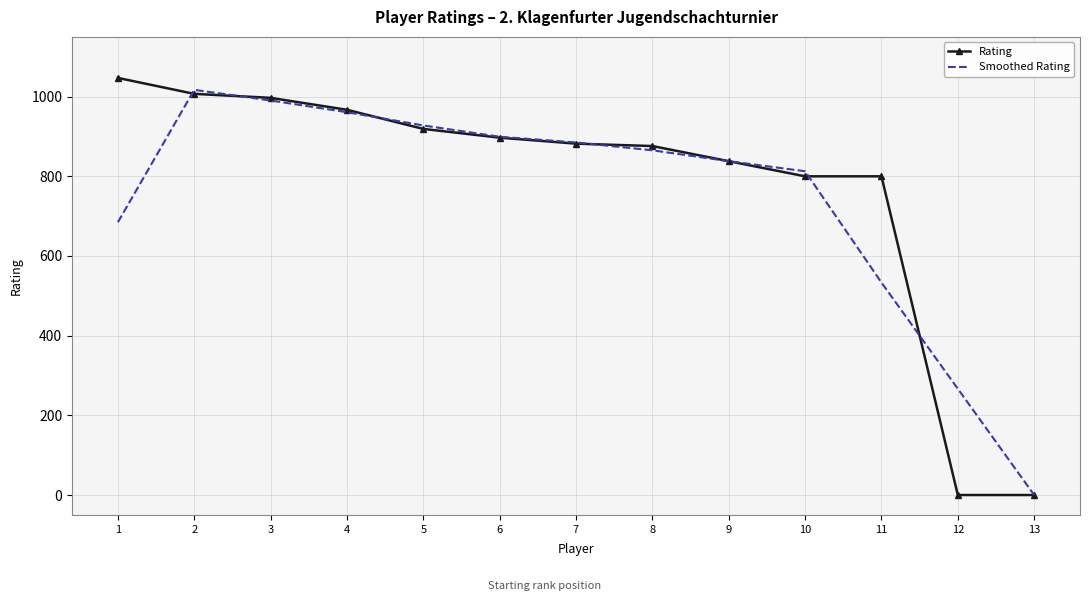

What are all the series names shown in the legend?

Rating, Smoothed Rating